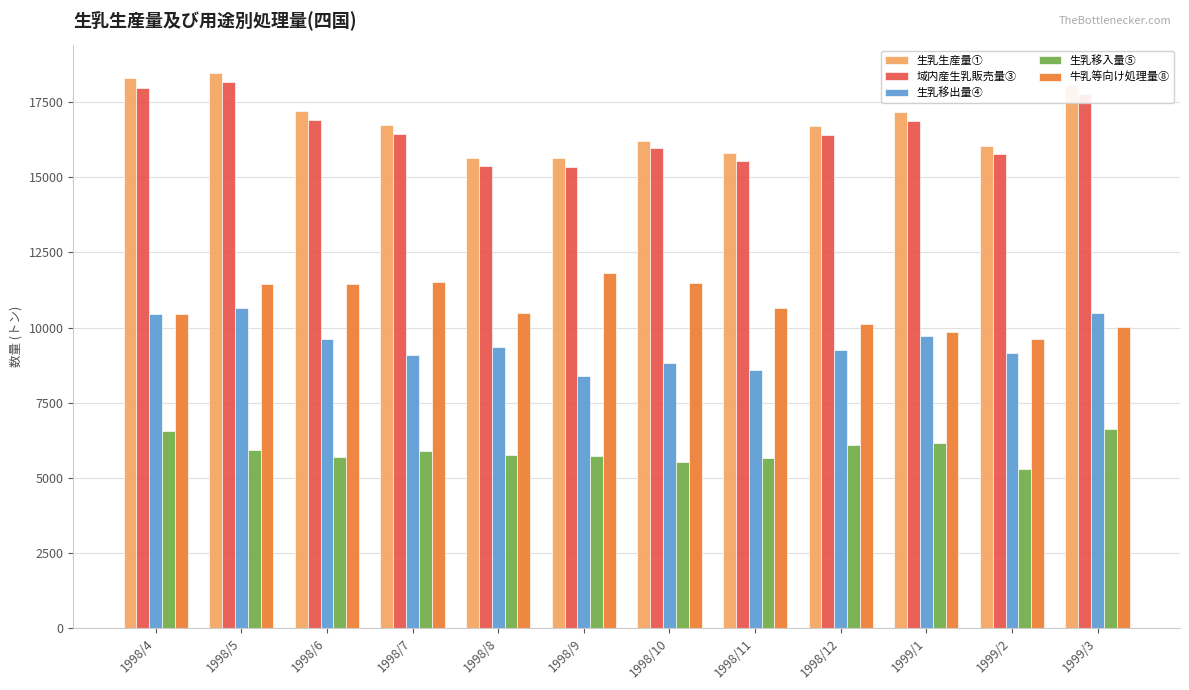

How many bars are there in each group?

5